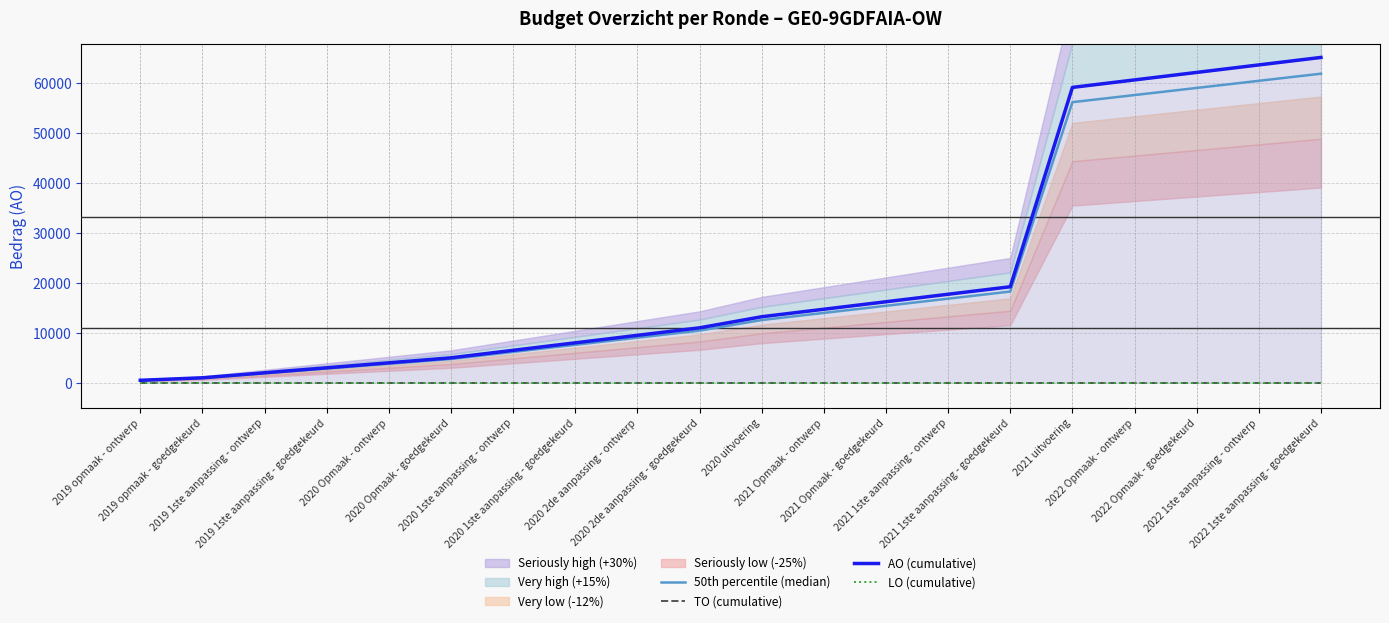

What is the total value across all series at 2021 uitvoering?

115268.4